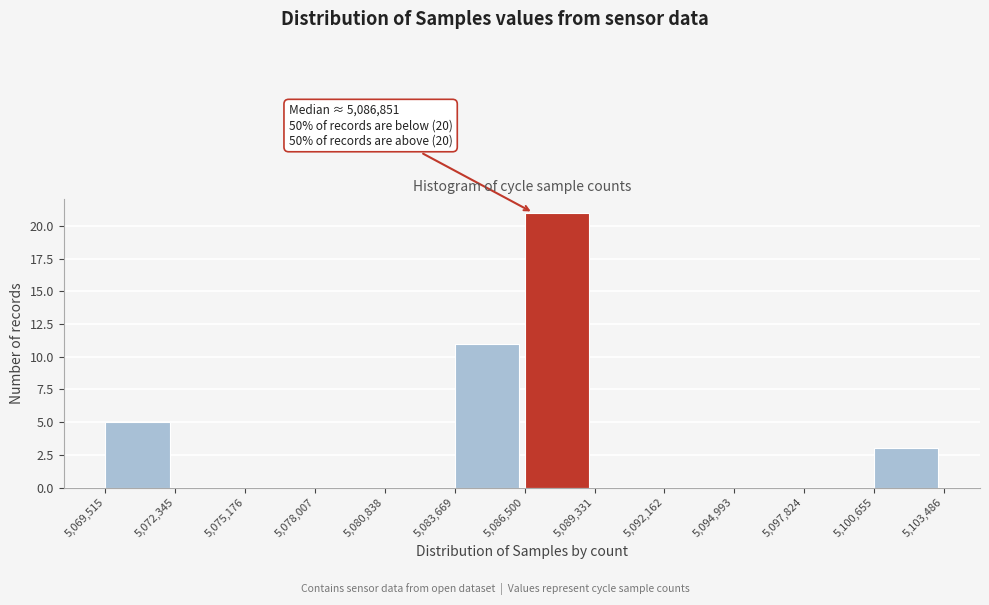

Over which range of the x-axis is the bar tallest?

5,086,500 to 5,089,331